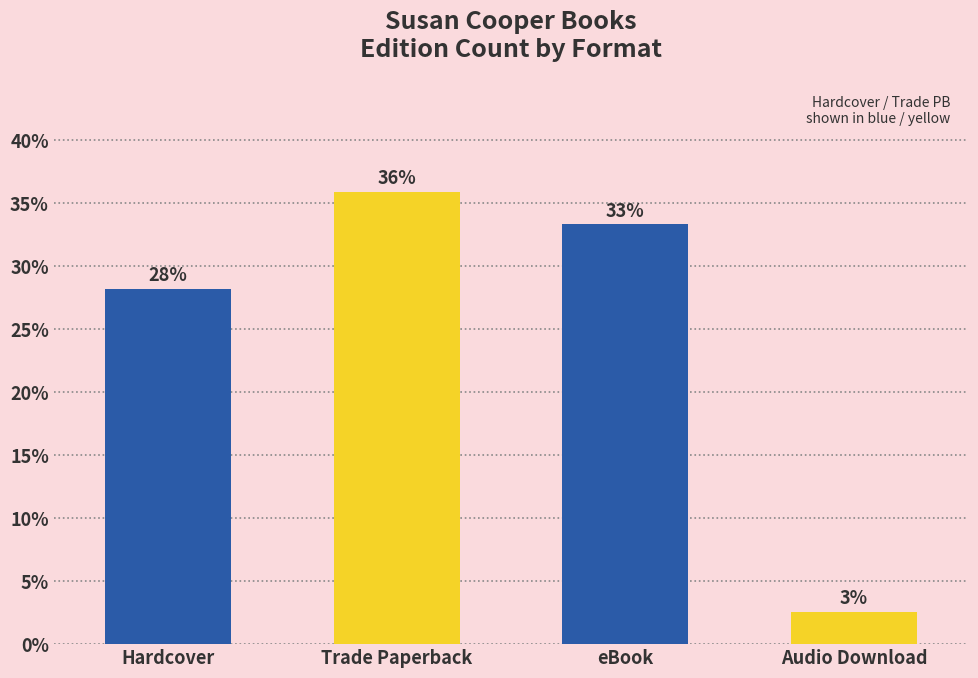

Which label corresponds to the smallest value in the chart?

Audio Download